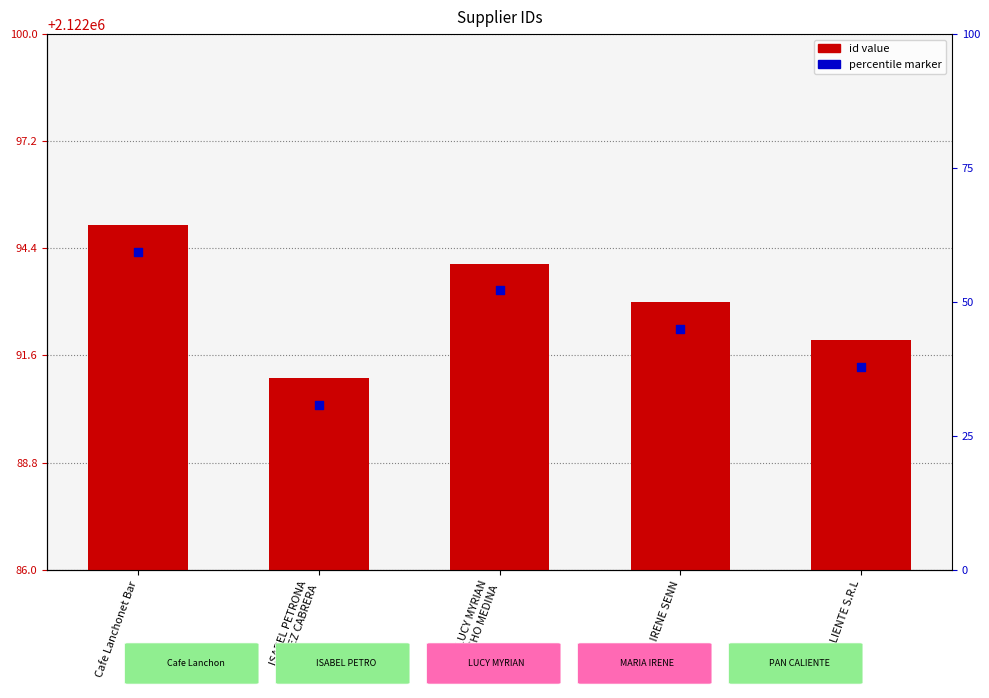

Between Cafe Lanchonet Bar and LUCY MYRIAN
ZARACHO MEDINA, which is larger?

Cafe Lanchonet Bar